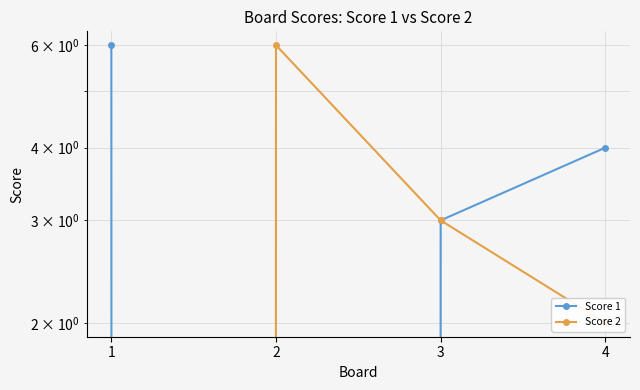

Reading left to right, extract all data points from this chart.

Score 1: 6	0	3	4
Score 2: 0	6	3	2